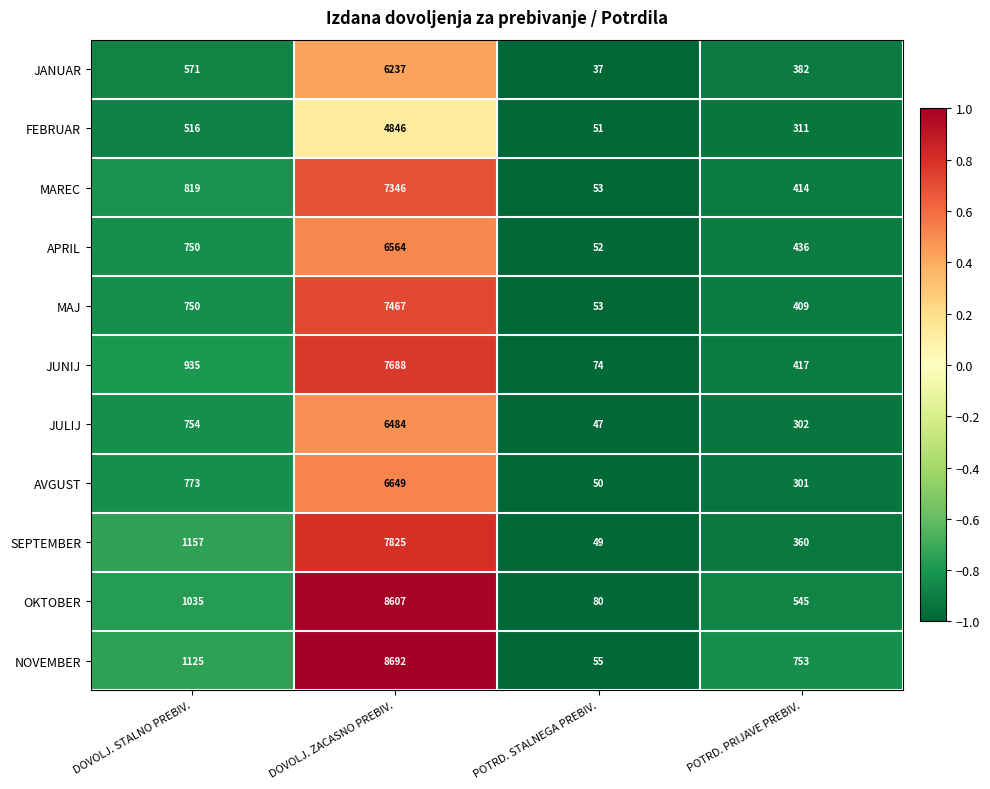

Rank the series by their maximum value, from lowest to highest.

FEBRUAR, JANUAR, JULIJ, APRIL, AVGUST, MAREC, MAJ, JUNIJ, SEPTEMBER, OKTOBER, NOVEMBER